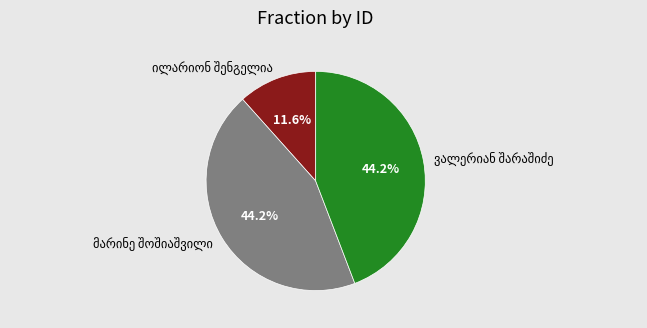

Does any single category account for the majority?

No